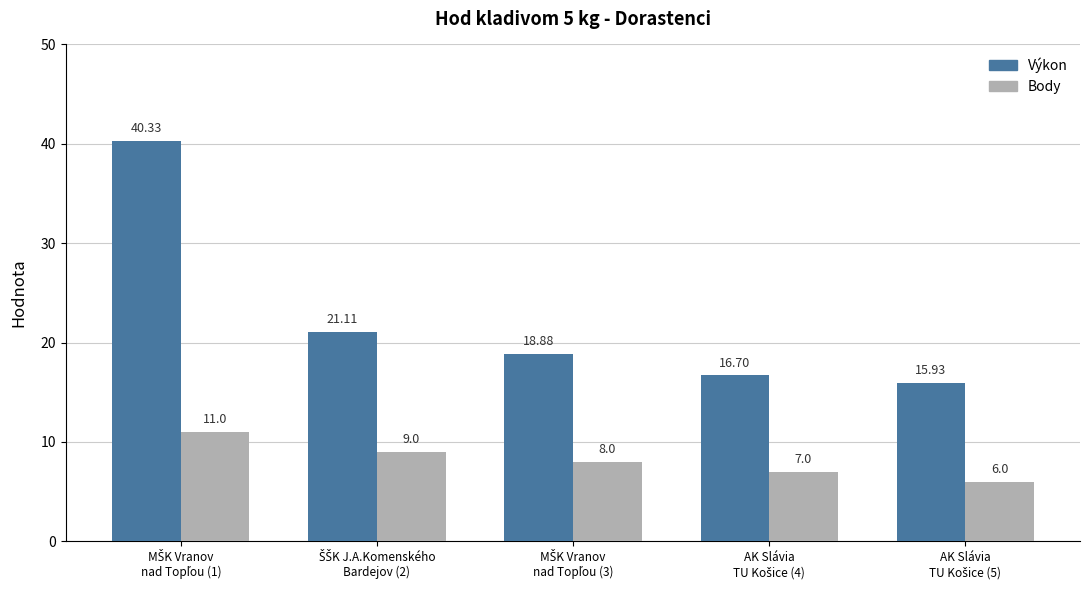

Which series has the widest spread of values?

Výkon